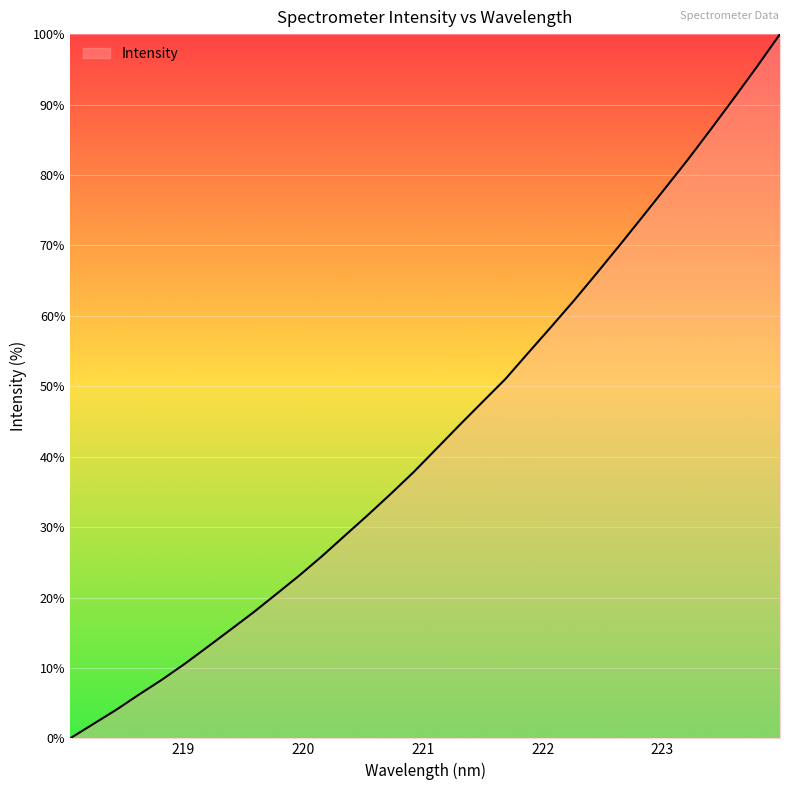

What is the difference between the maximum and minimum values?

100.0